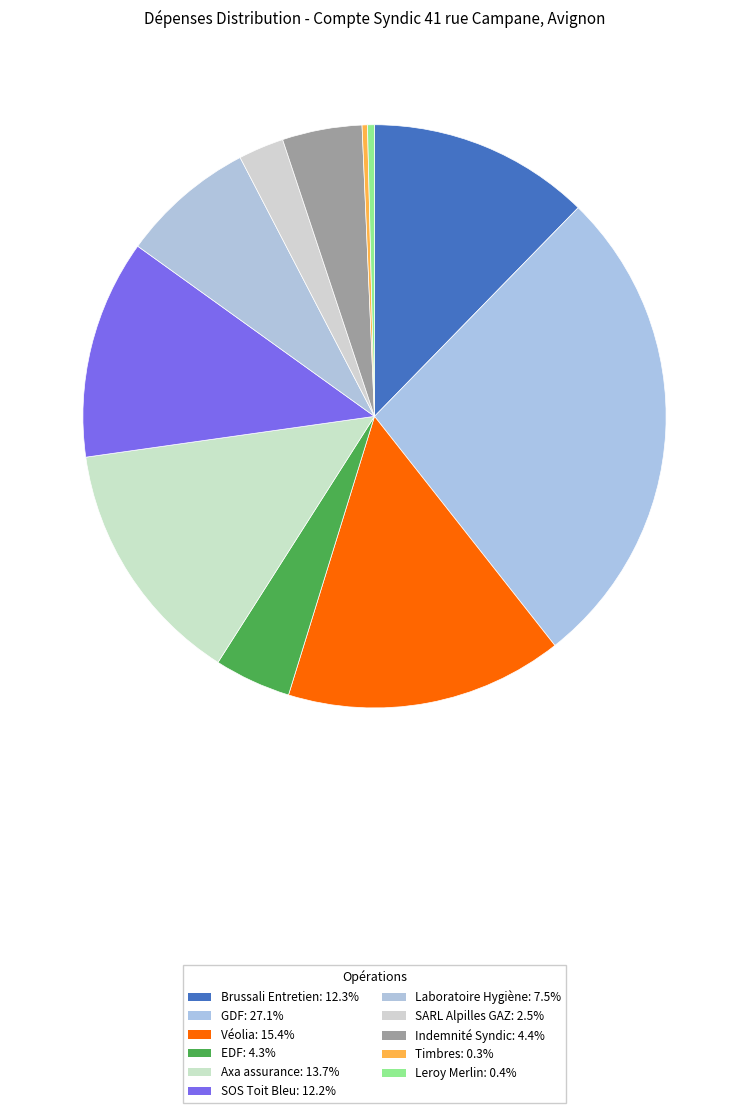

To the nearest percent, what is the difference between the largest and smallest slice percentages?

27%